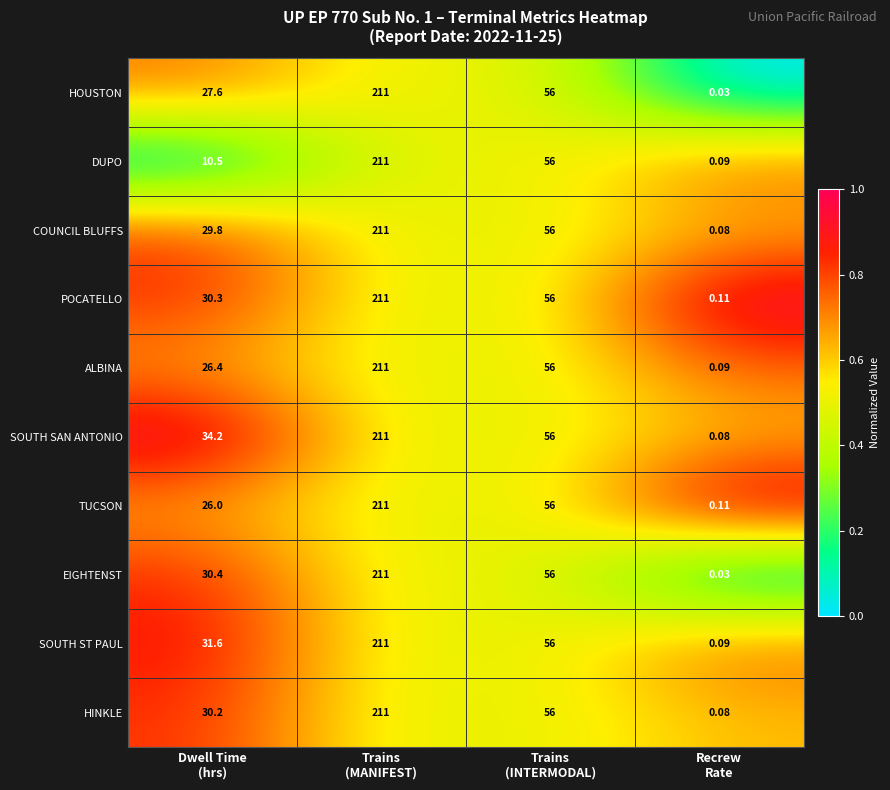

Which series has the largest total across all categories?

SOUTH SAN ANTONIO